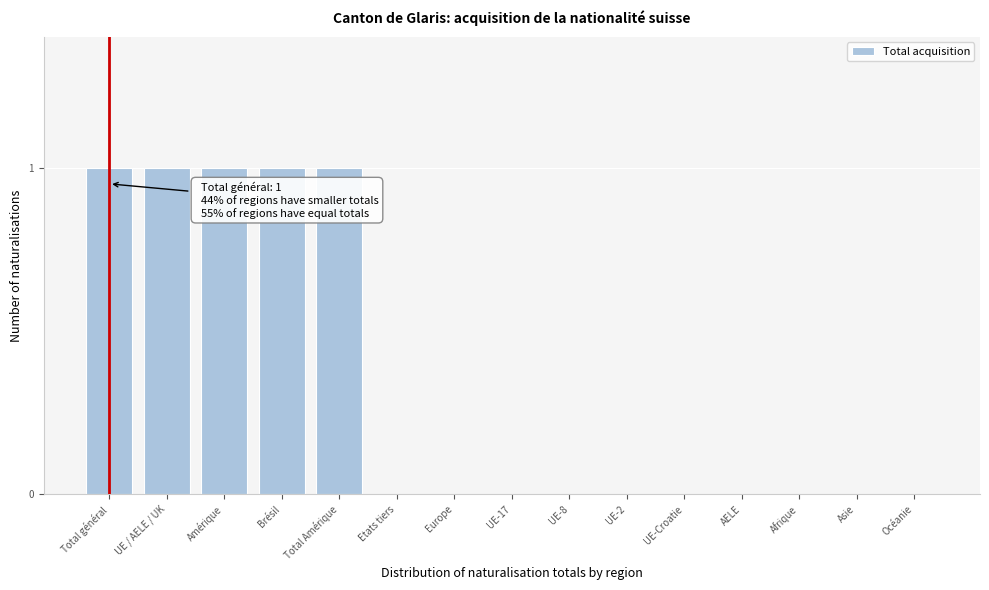

Reading right to left, list all the values displayed in this chart.

Océanie=0	Asie=0	Afrique=0	AELE=0	UE-Croatie=0	UE-2=0	UE-8=0	UE-17=0	Europe=0	Etats tiers=0	Total Amérique=1	Brésil=1	Amérique=1	UE / AELE / UK=1	Total général=1